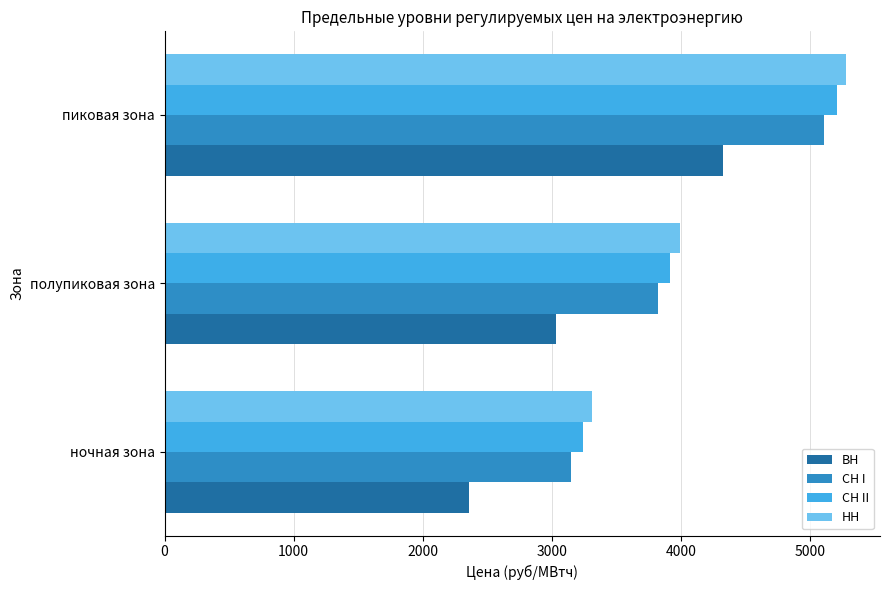

What is the spread (max minus min) of values at пиковая зона?

954.5